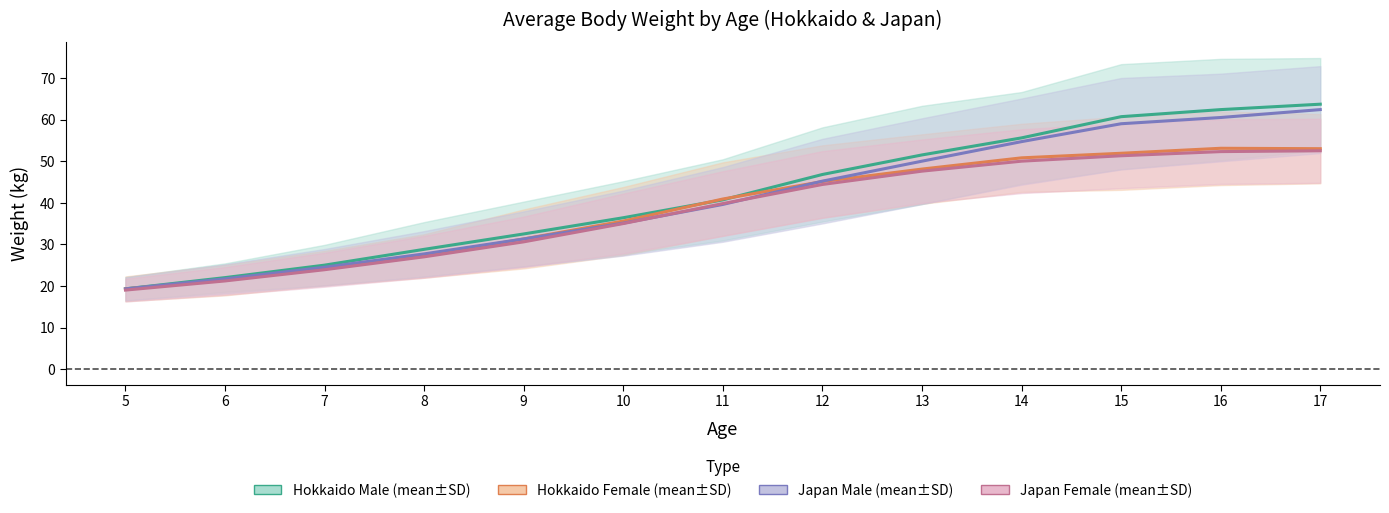

What is the difference between the second highest and minimum values in the Hokkaido Female series?

33.7